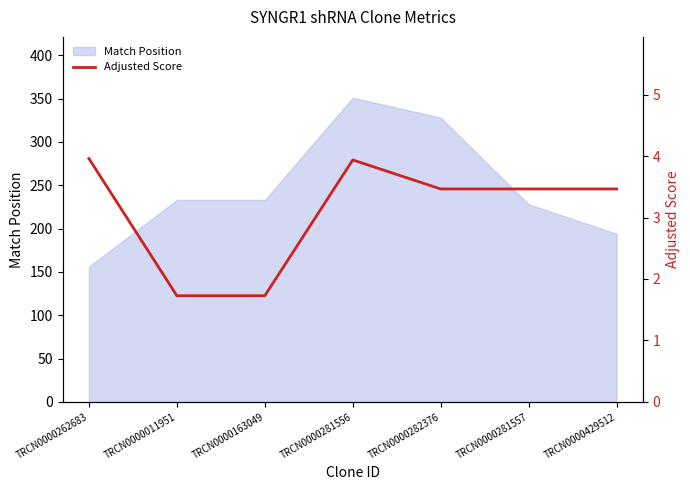

List the labels in order of value, smallest first.

TRCN0000011951, TRCN0000163049, TRCN0000282376, TRCN0000281557, TRCN0000429512, TRCN0000281556, TRCN0000262683